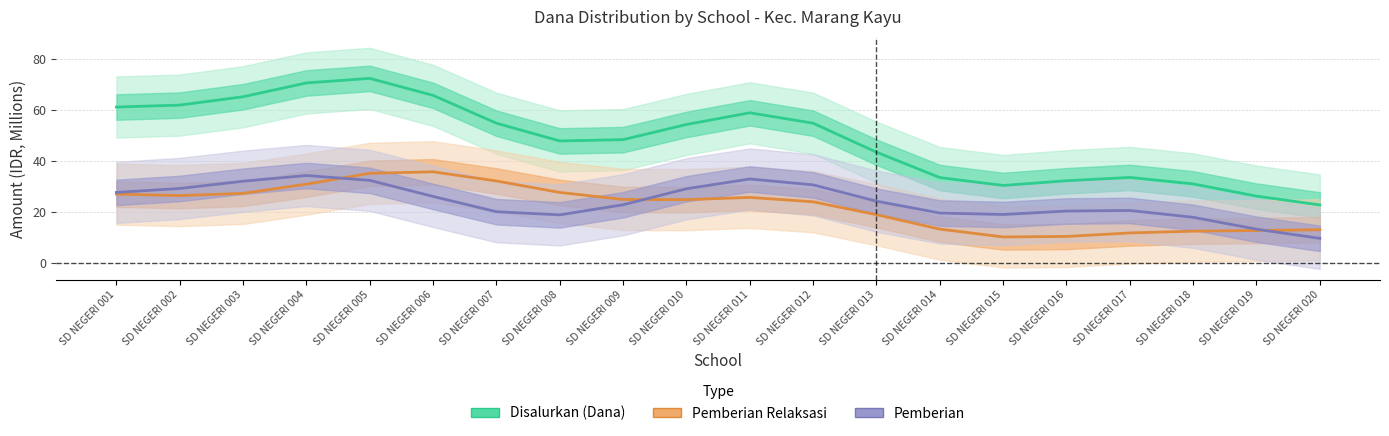

True or false: Pemberian has a value of 30.7 at SD NEGERI 012.

True